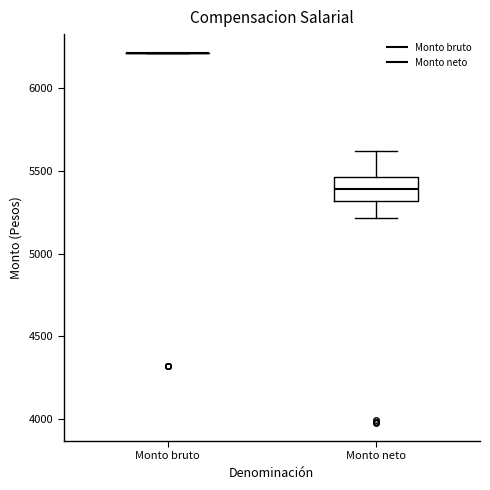

Where is the upper edge of the box for Monto neto on the y-axis? The values are not printed on the chart, so give them approximately, as read against the axis.

5450